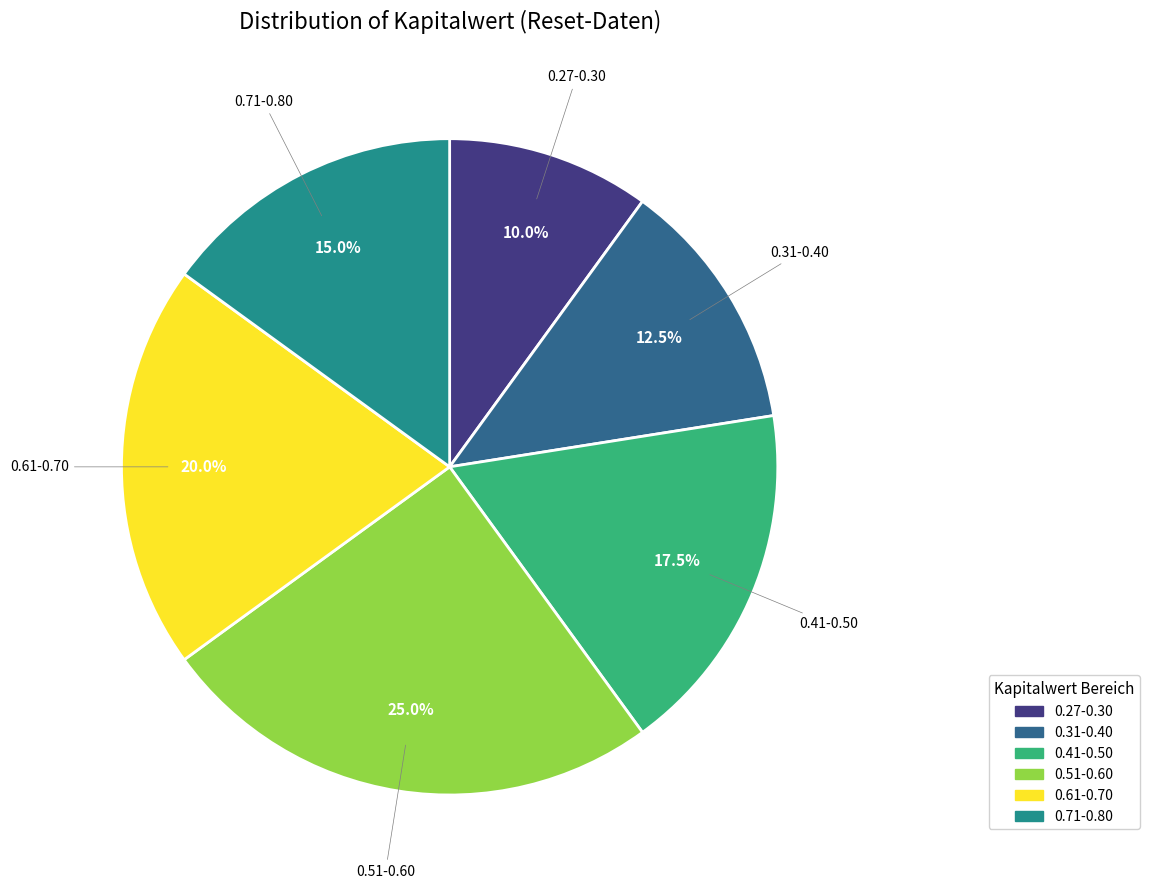

Is there a majority slice in this chart?

No